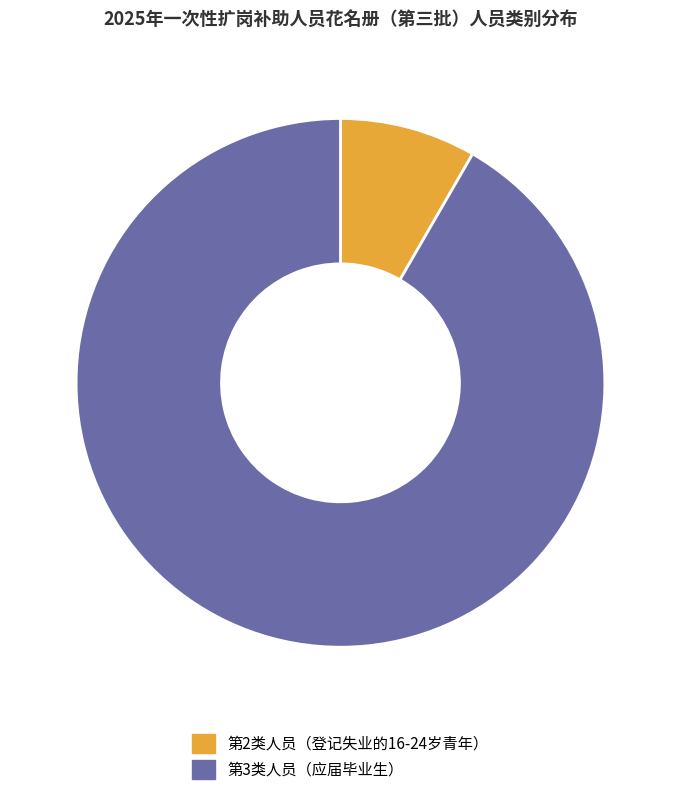

What is the smallest slice in the pie chart?

第2类人员（登记失业的16-24岁青年）